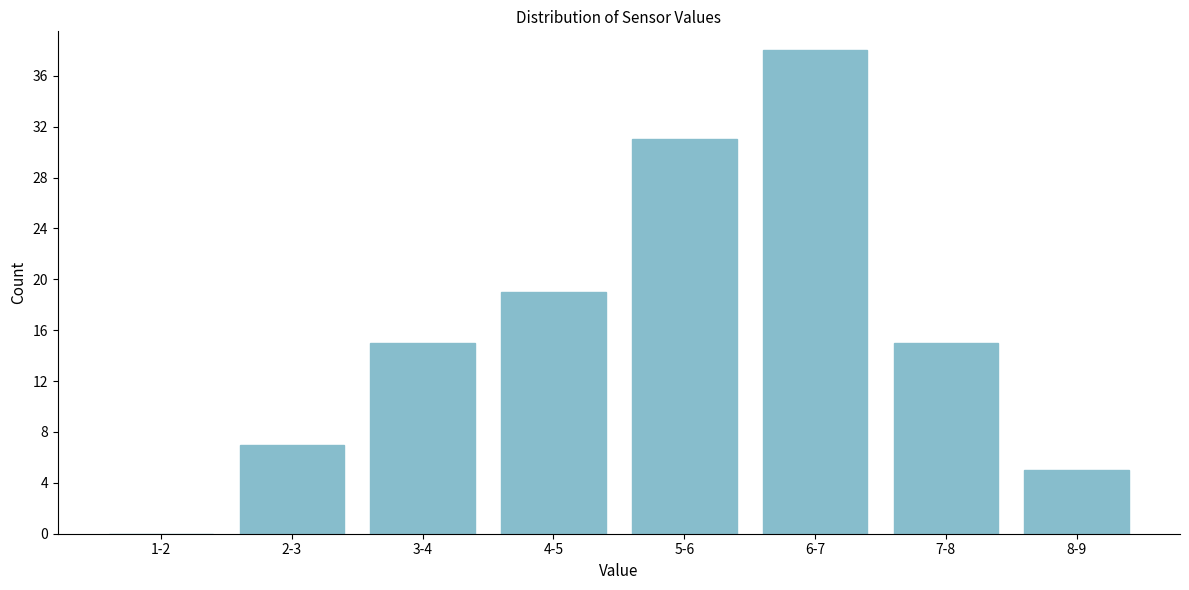

What is the ratio of the value at 7-8 to the value at 4-5?

0.8